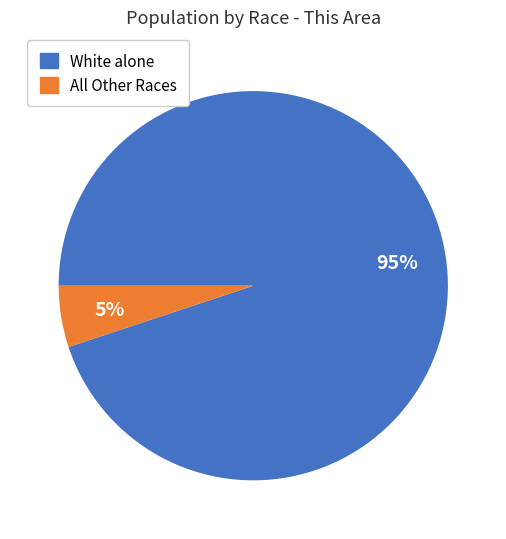

Which has a higher value, All Other Races or White alone?

White alone